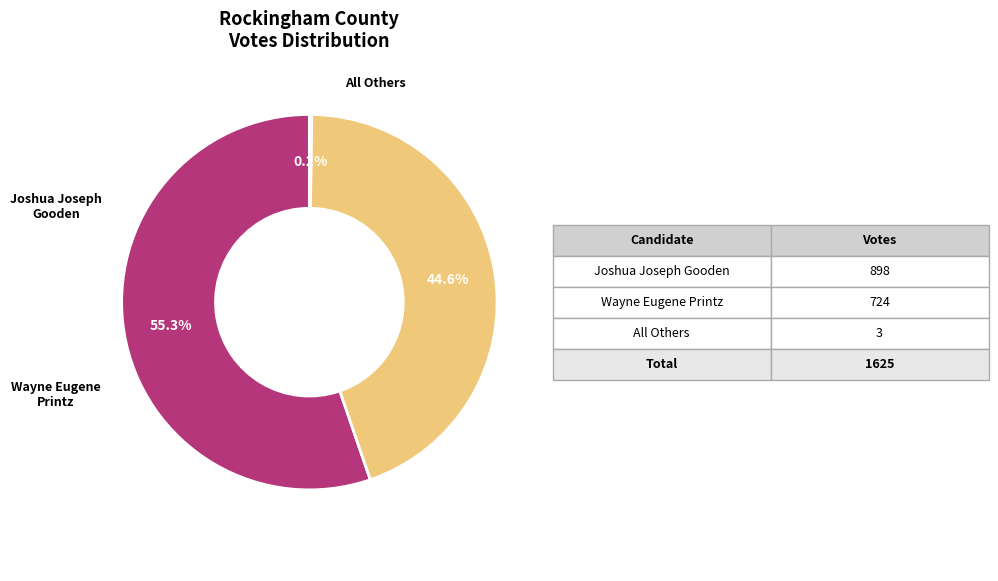

Is there any slice that represents more than half of the pie?

Yes